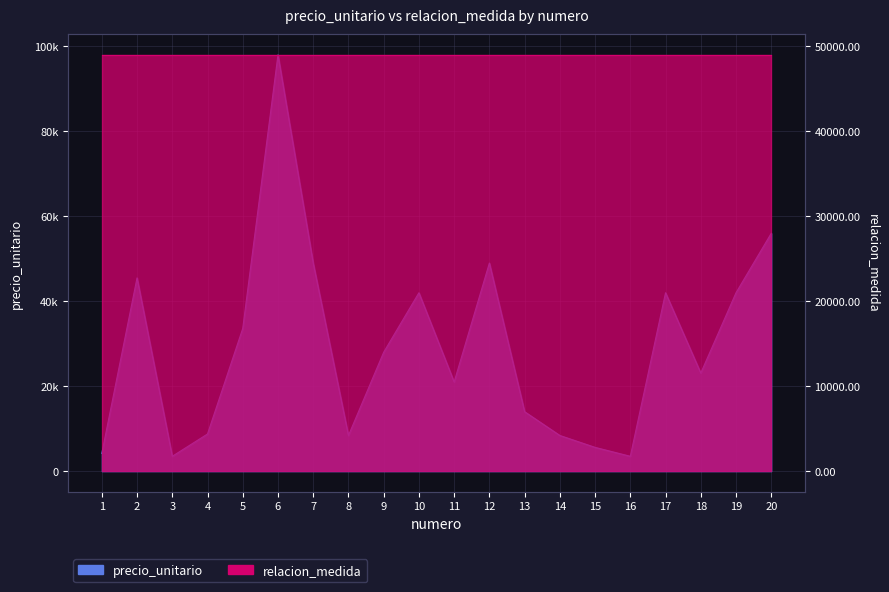

Is it true that the value at 6 is 143014?

False